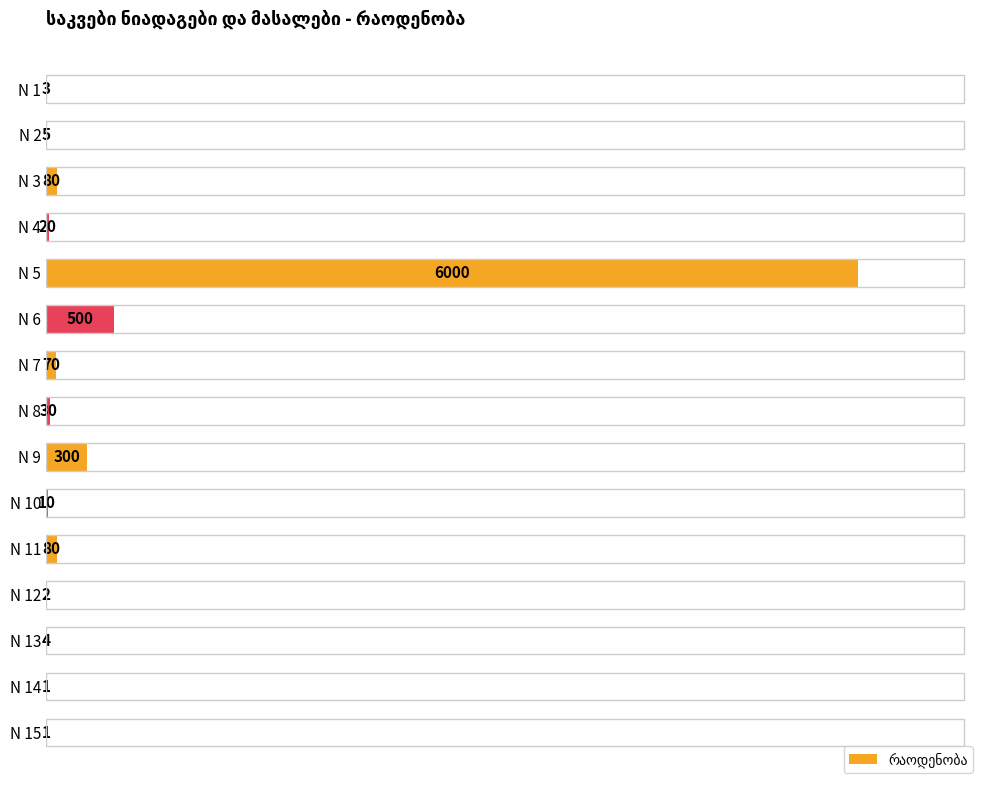

True or false: the data shows 10 at N 10.

True